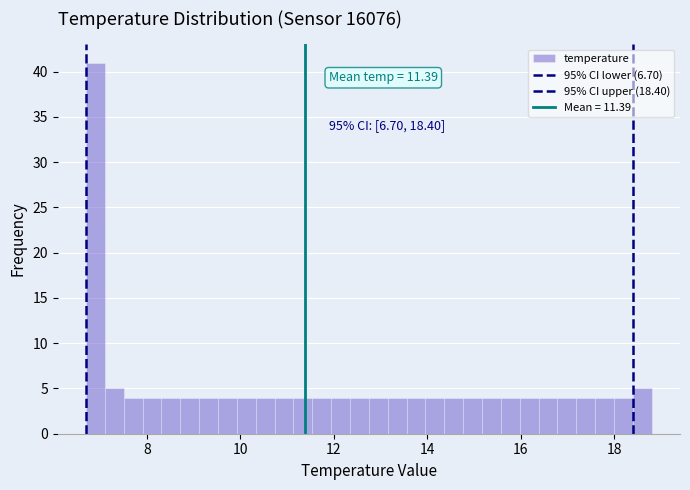

Around what value on the x-axis is the tallest bar? Give the approximate position of its centre, as read against the axis.

7.0